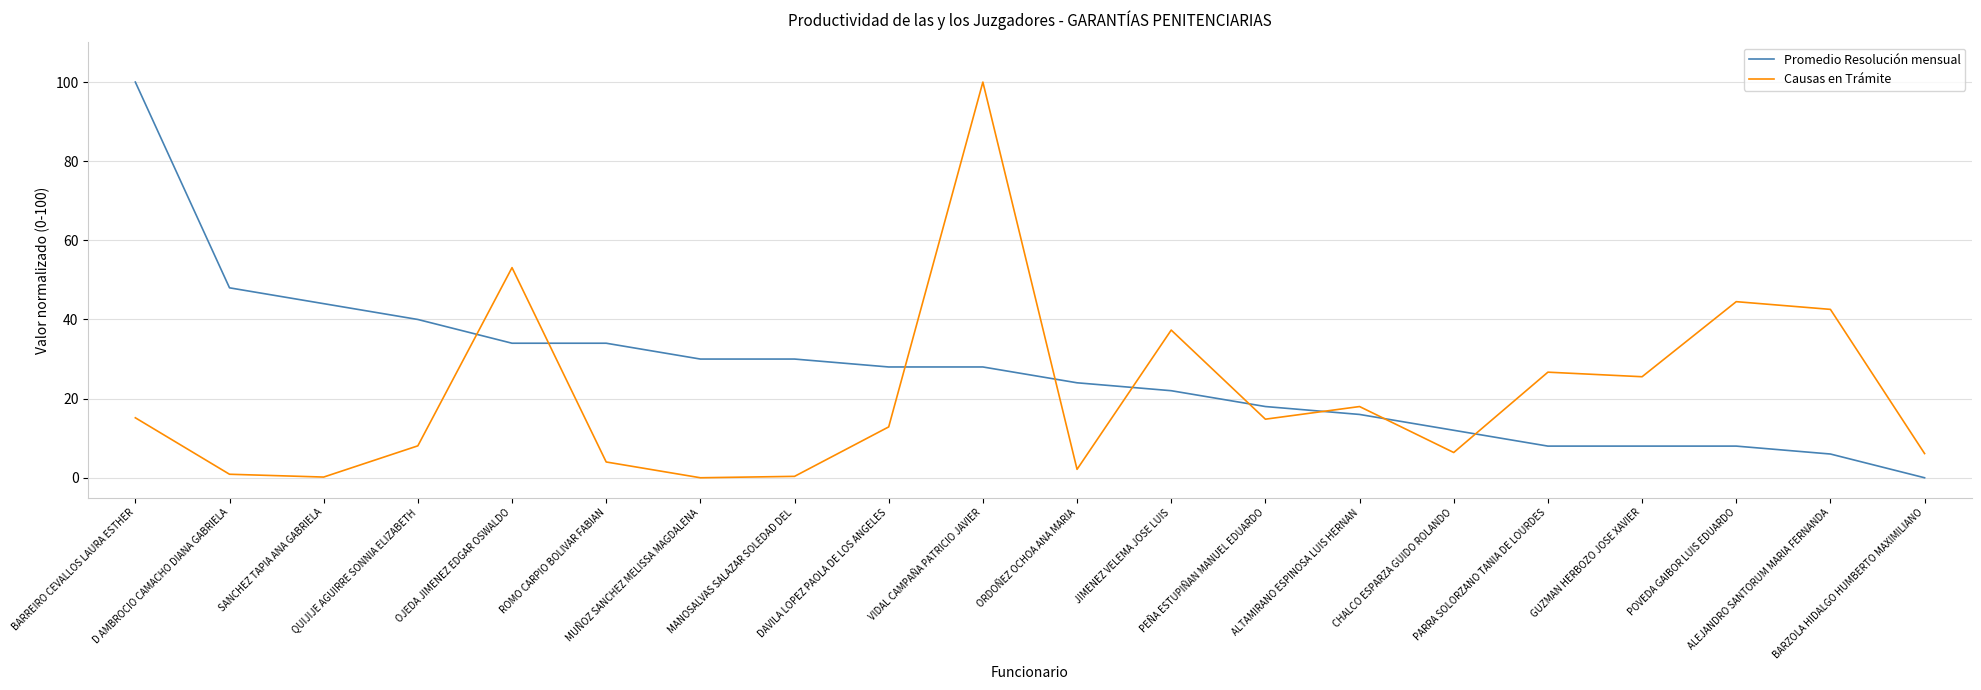

Is the value of Promedio Resolución mensual at ALEJANDRO SANTORUM MARIA FERNANDA greater than the value of Causas en Trámite at ROMO CARPIO BOLIVAR FABIAN?

Yes